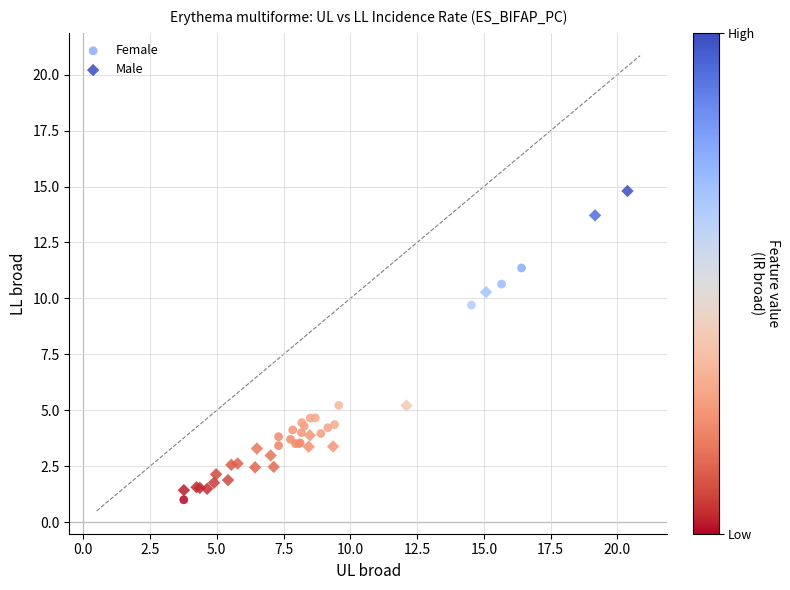

Which series contains the highest Y value?

Male